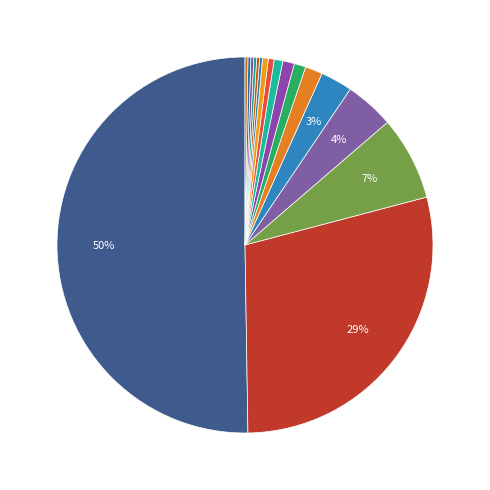

Is there a majority slice in this chart?

Yes